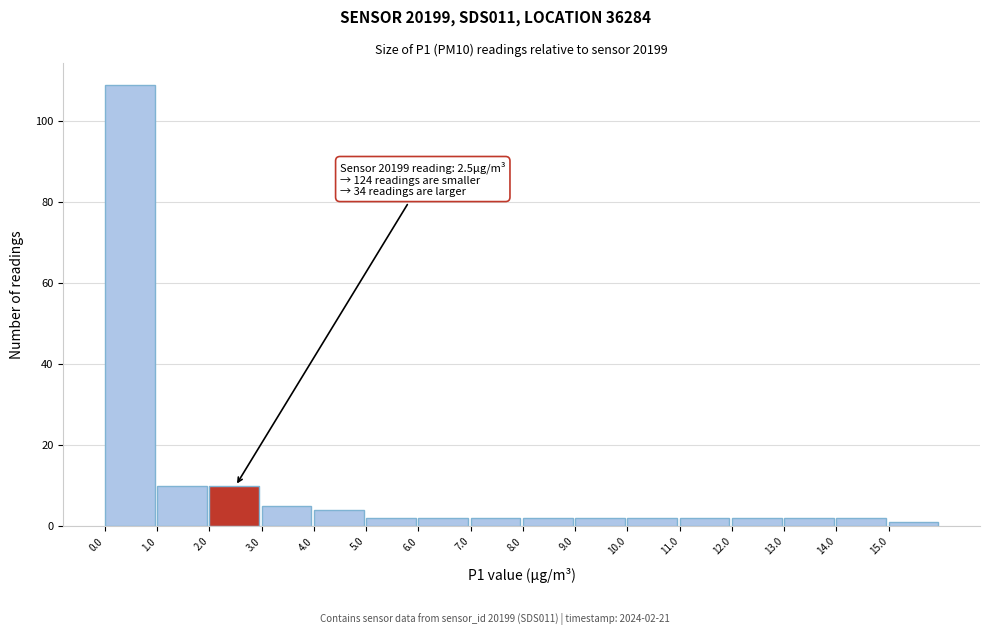

Over which range of the x-axis is the bar tallest?

0 to 1